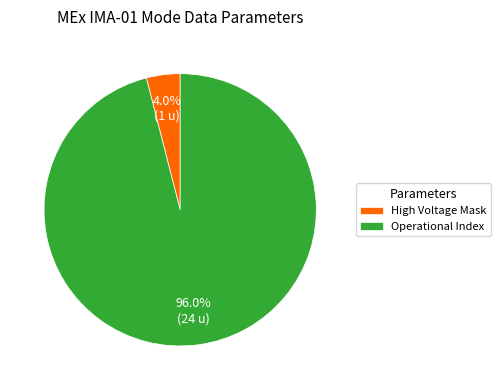

How many segments does this pie chart have?

2